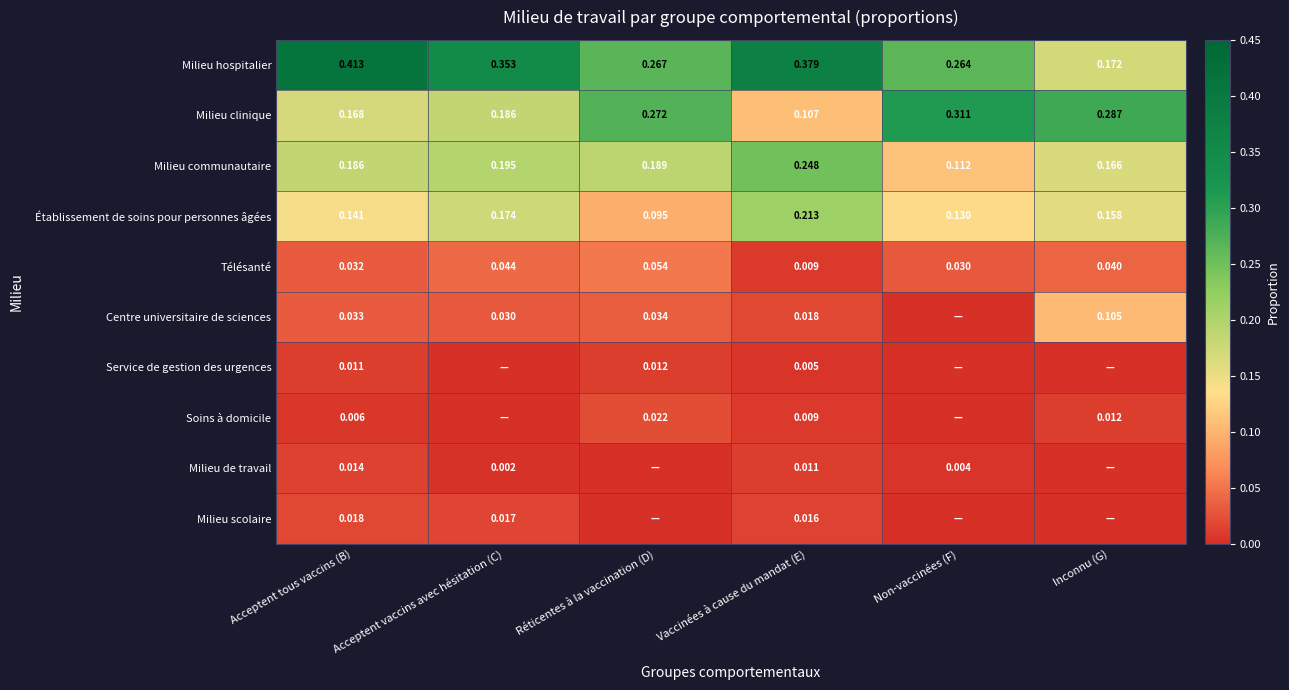

What is the greatest value displayed?

0.4